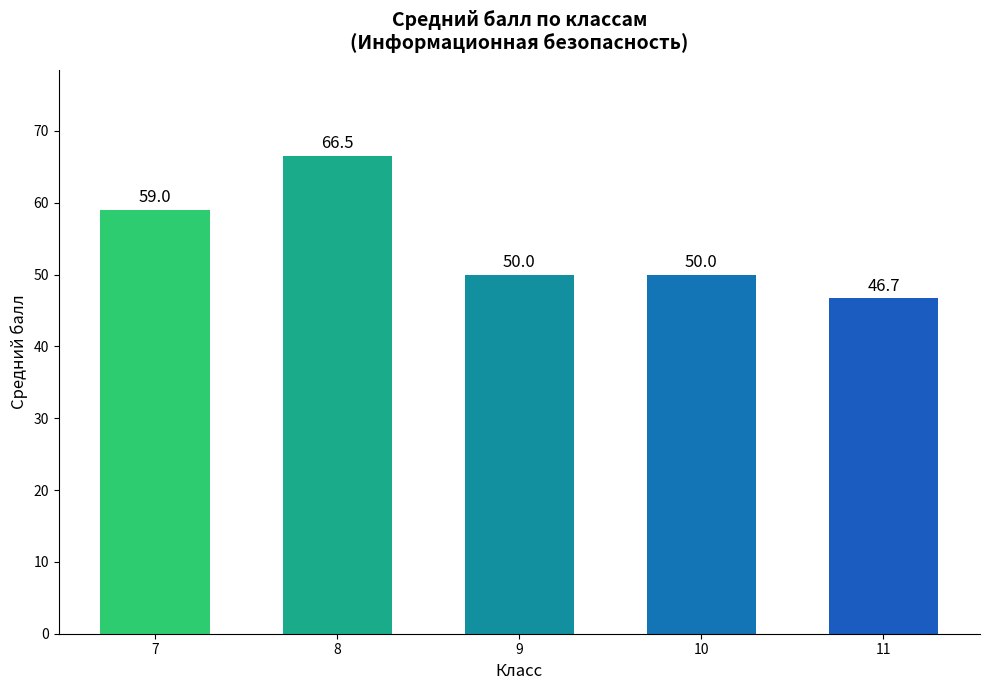

Which label corresponds to the smallest value in the chart?

11